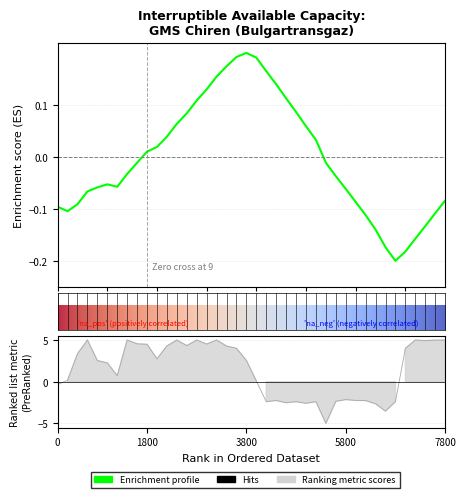

How many lines are shown in the chart?

1